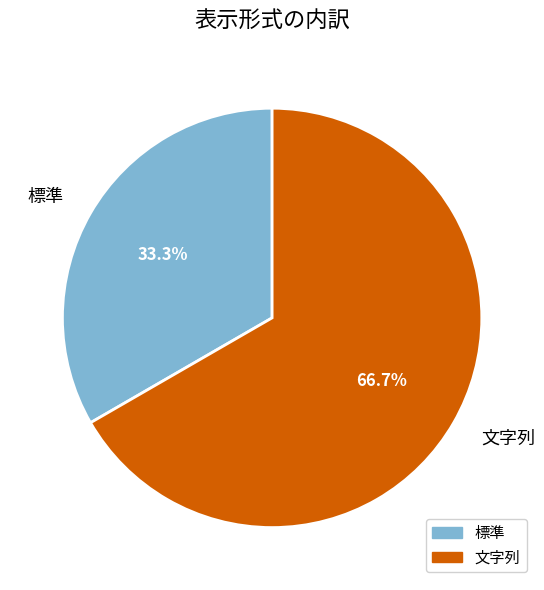

True or false: 標準 accounts for 25% of the total.

False